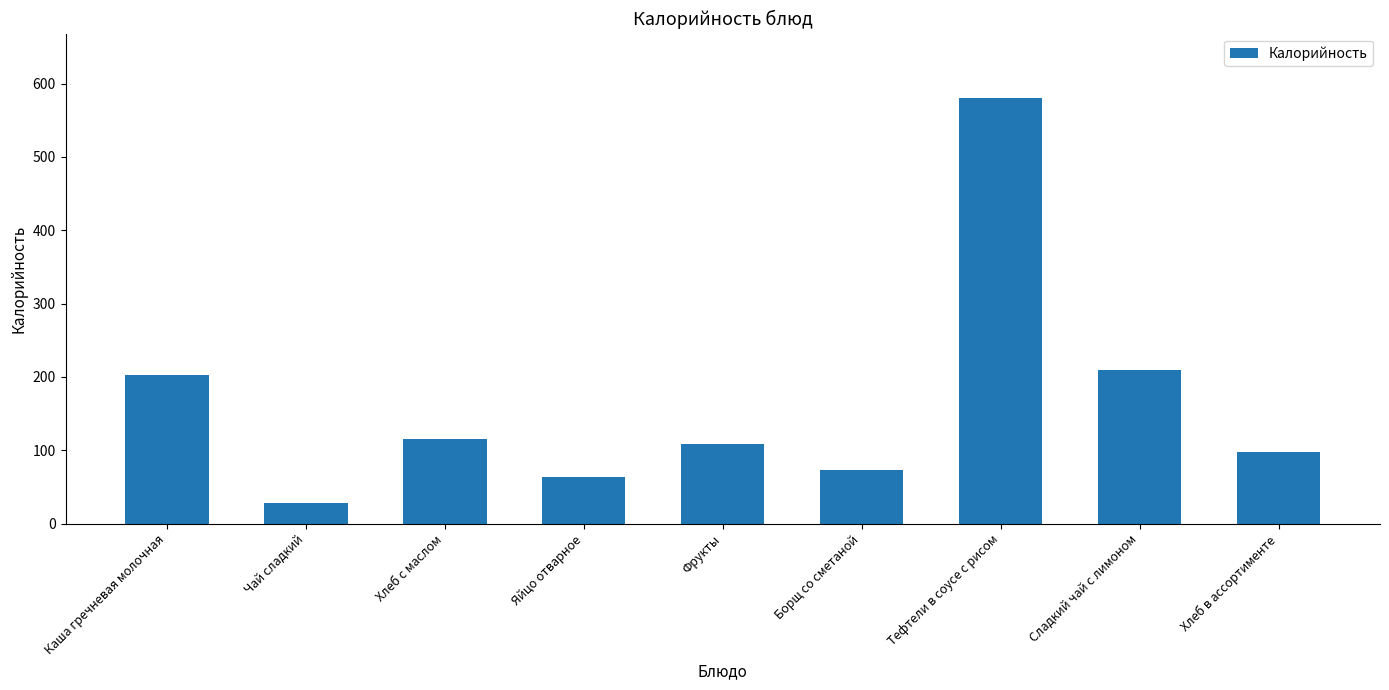

At which category does the chart reach its minimum across all series?

Чай сладкий